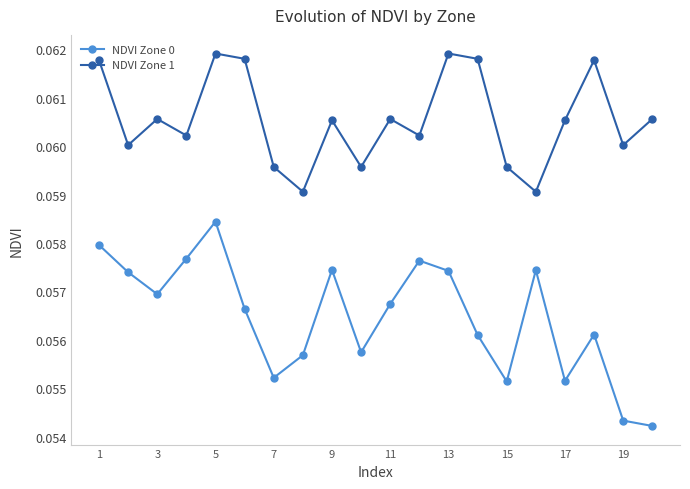

What are all the series names shown in the legend?

NDVI Zone 0, NDVI Zone 1